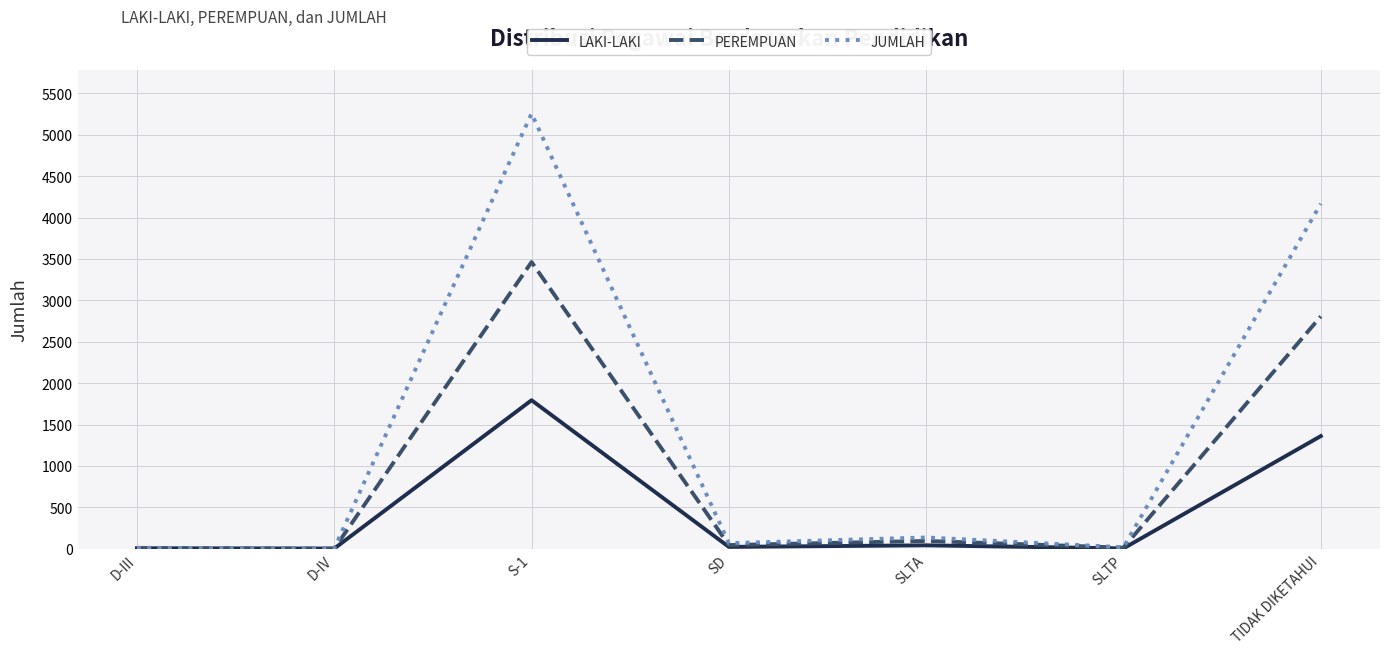

What is the maximum value for LAKI-LAKI?

1794